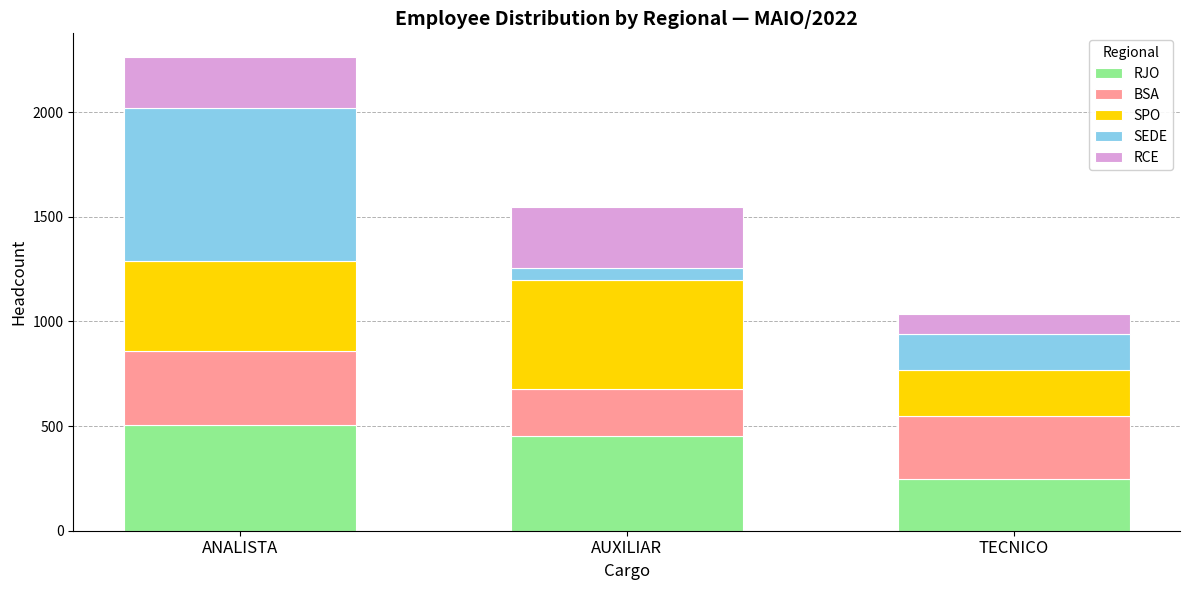

What is the sum of all RJO values?

1204